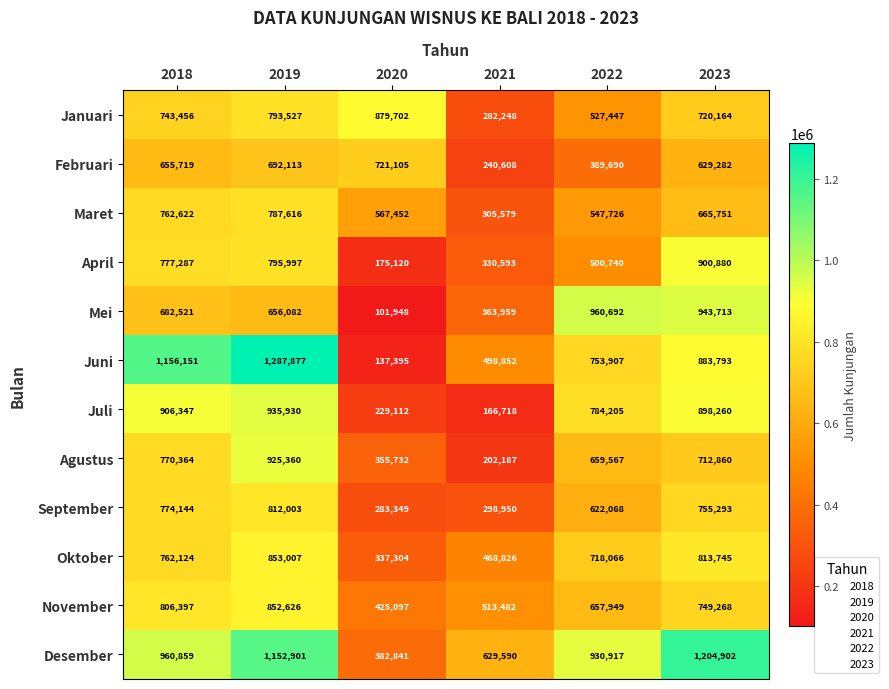

What is the total value across all series at 2021?

4301592